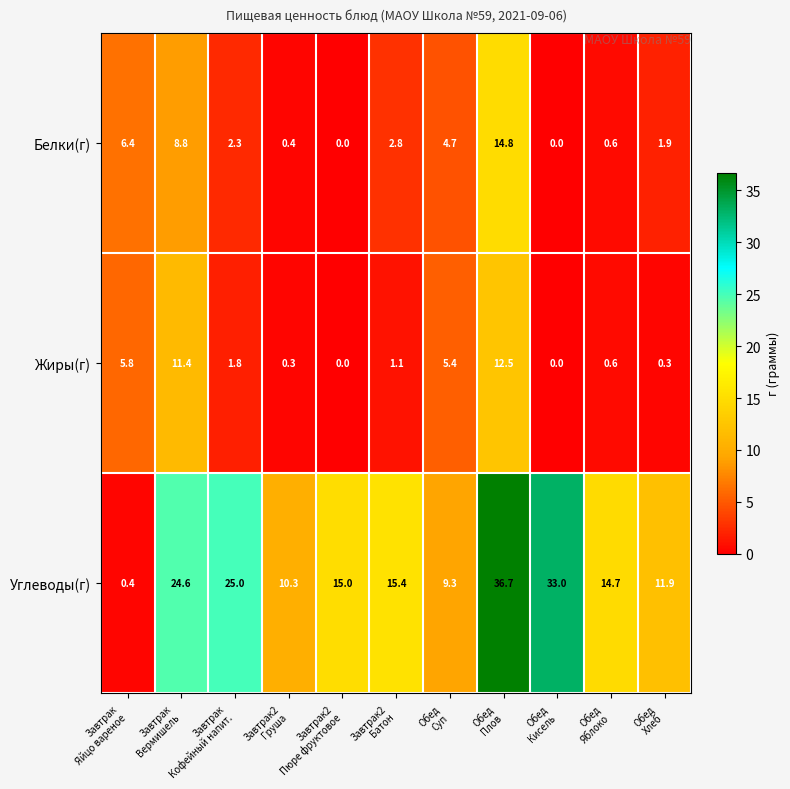

Which series has the widest spread of values?

Углеводы(г)